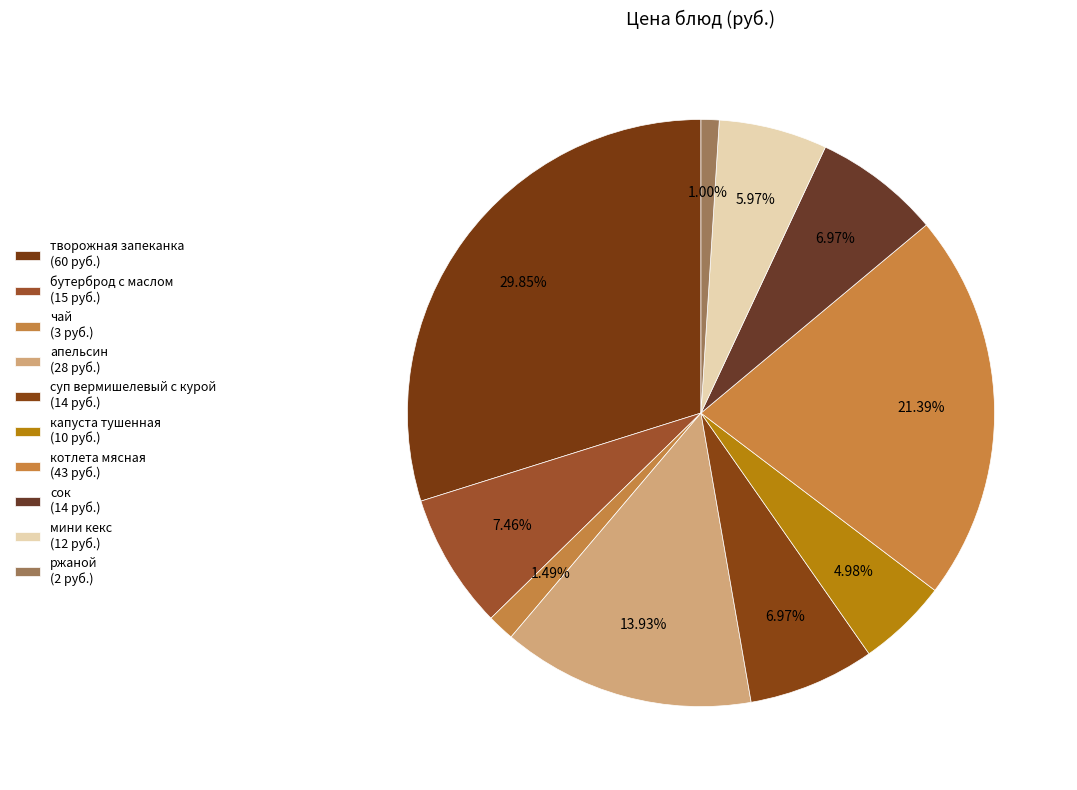

Which category has the smallest portion of the pie?

ржаной